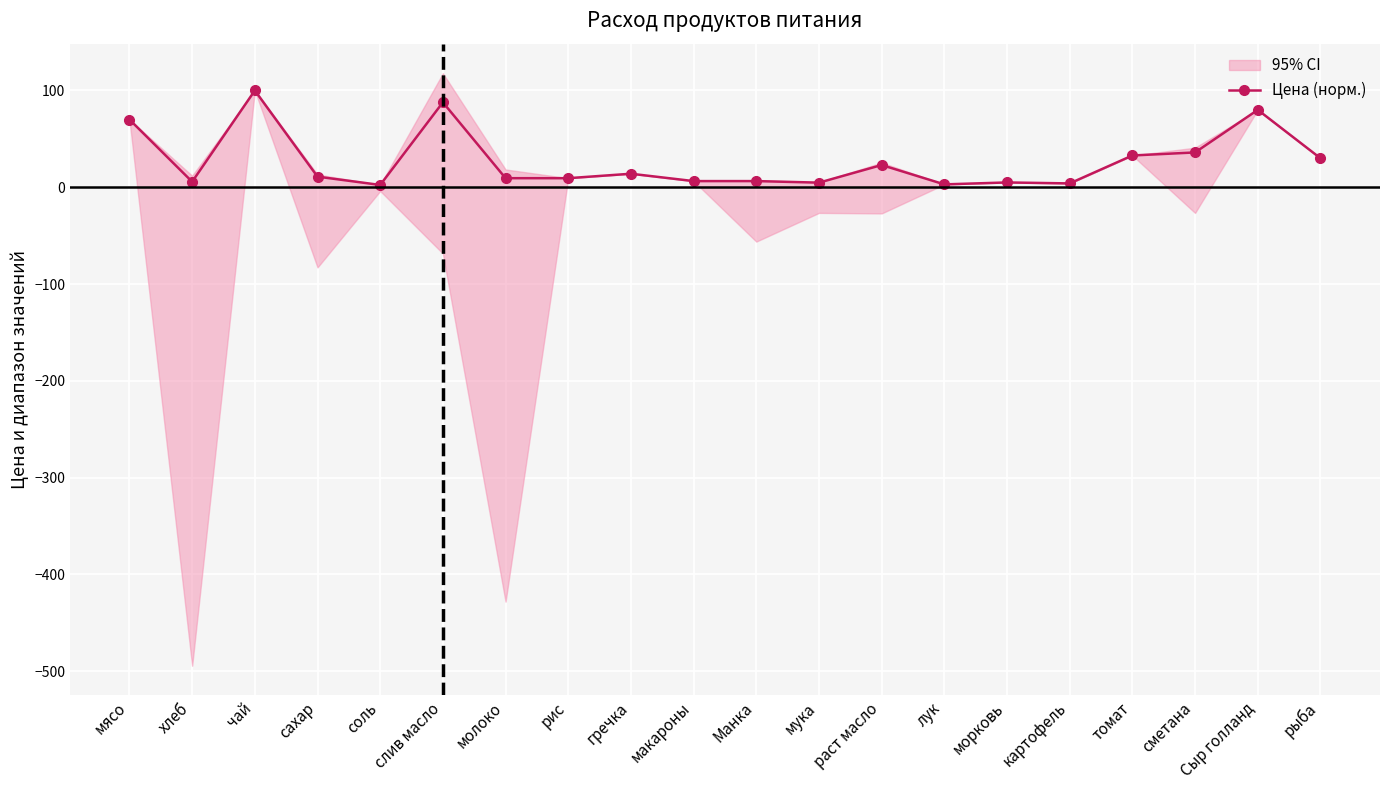

List the labels in order of value, smallest first.

соль, лук, картофель, мука, морковь, хлеб, макароны, Манка, молоко, рис, сахар, гречка, раст масло, рыба, томат, сметана, мясо, Сыр голланд, слив масло, чай